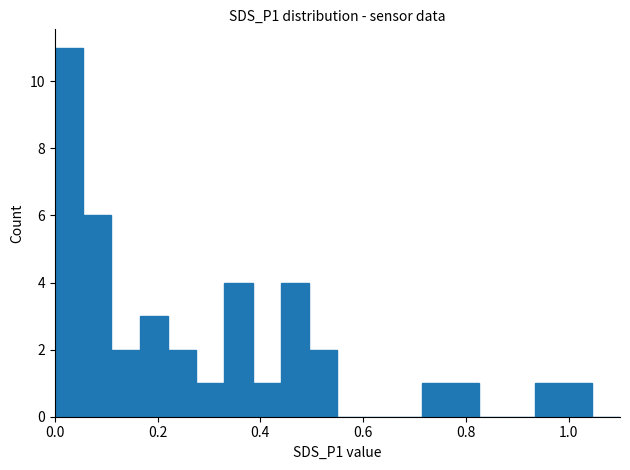

What is the sum of all values?

40